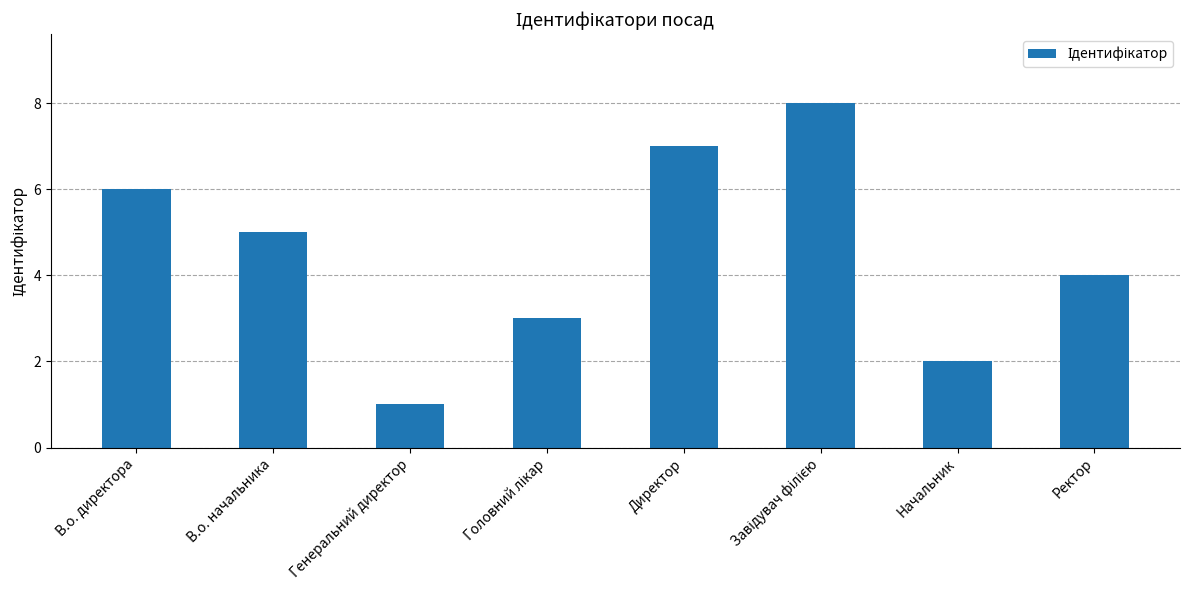

Between В.о. начальника and Начальник, which is larger?

В.о. начальника